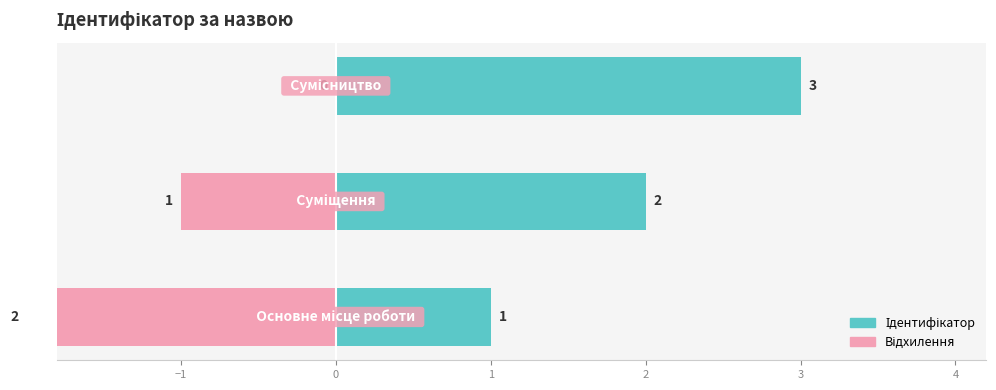

The Ідентифікатор series shows 2 at −2. True or false?

False